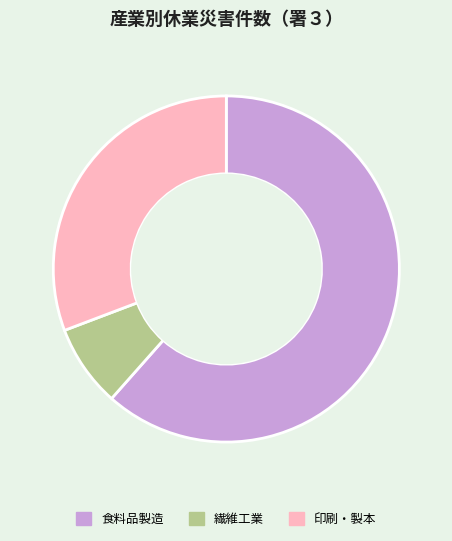

The 食料品製造 slice represents 67% of the pie. True or false?

False